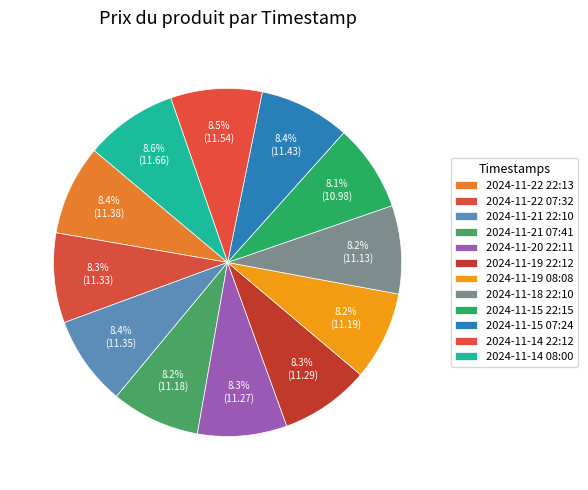

What percentage is NOT represented by 2024-11-15 07:24?

91.6%